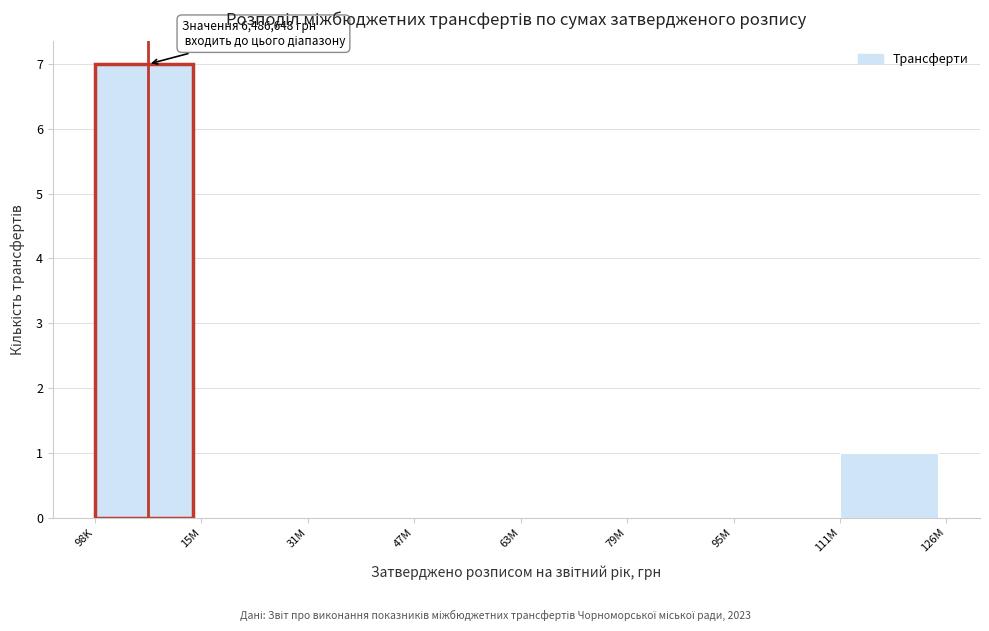

Reading left to right, transcribe all the data shown in this chart.

98K=7	15M=0	31M=0	47M=0	63M=0	79M=0	95M=0	111M=1